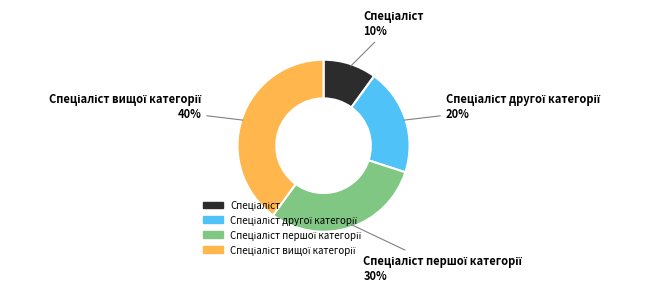

To the nearest percent, what is the average slice percentage?

25%